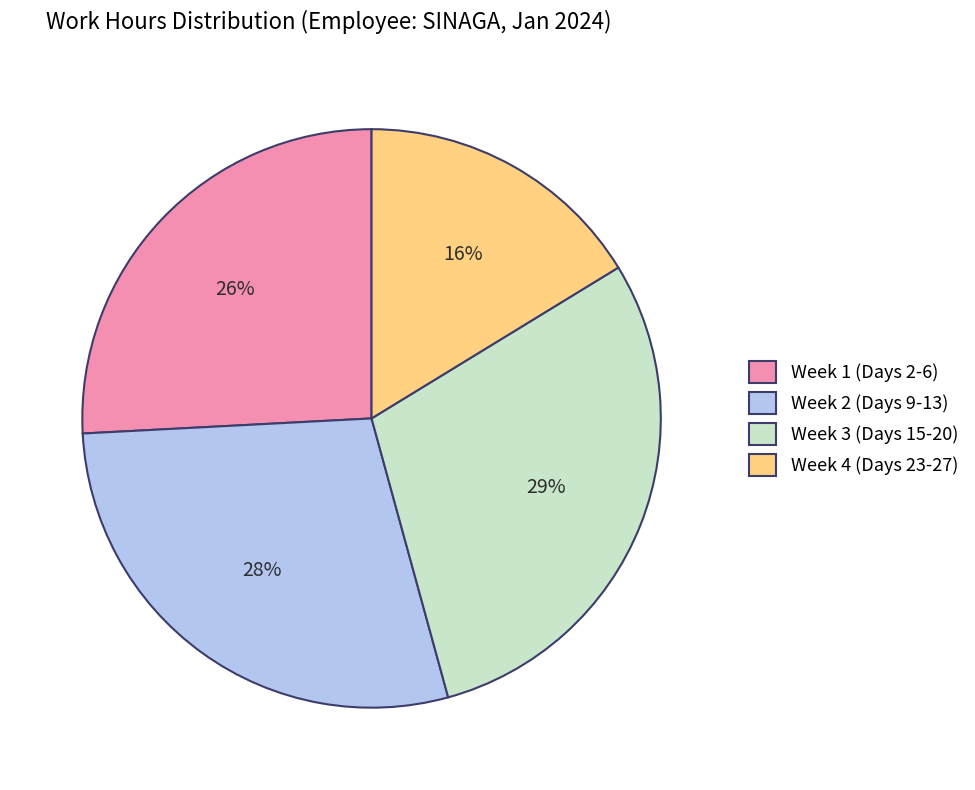

What percentage is the Week 1 (Days 2-6) slice, to the nearest percent?

26%